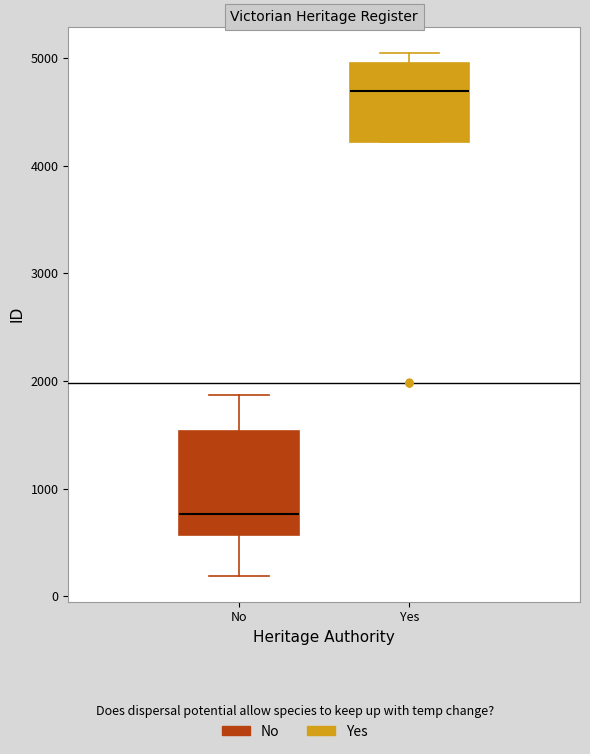

Which box has the highest median line?

Yes